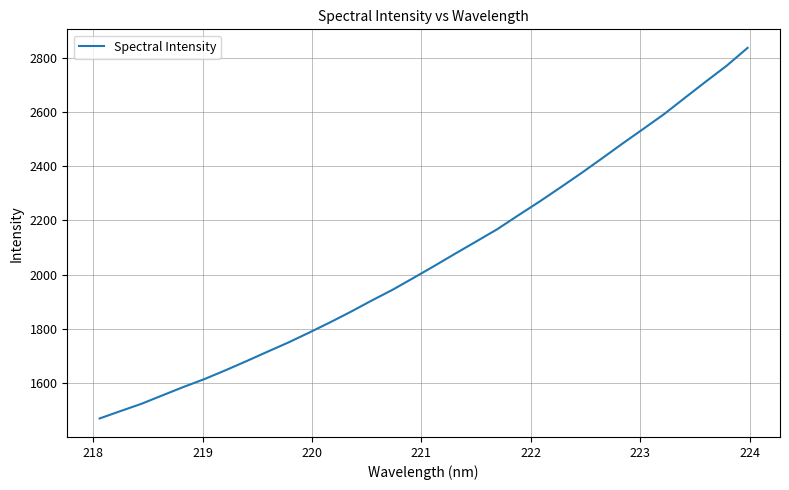

What is the difference between the maximum and minimum values?

1365.5